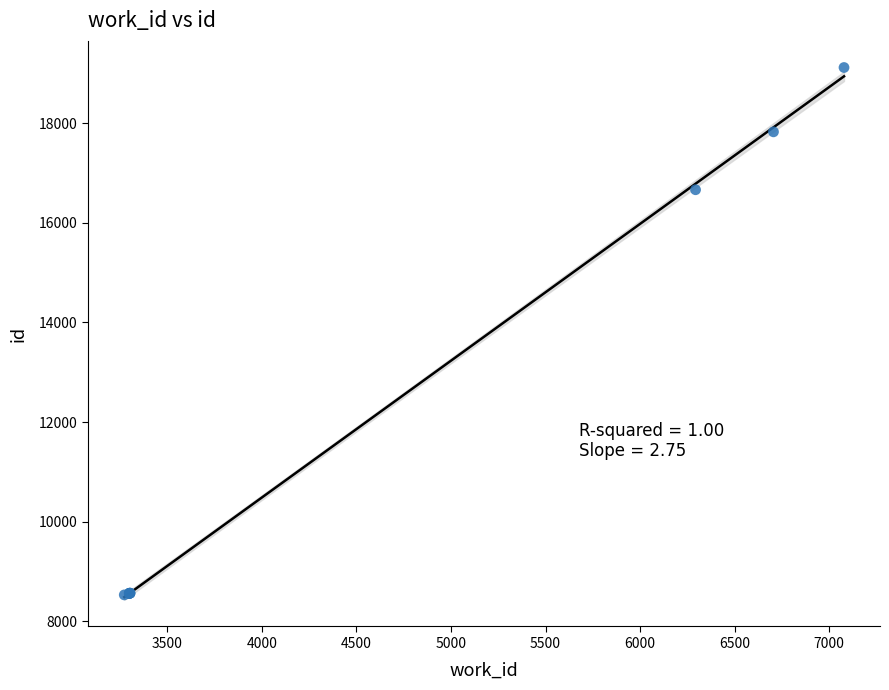

What Y value in the scatter plot is closest to 13824?

16663